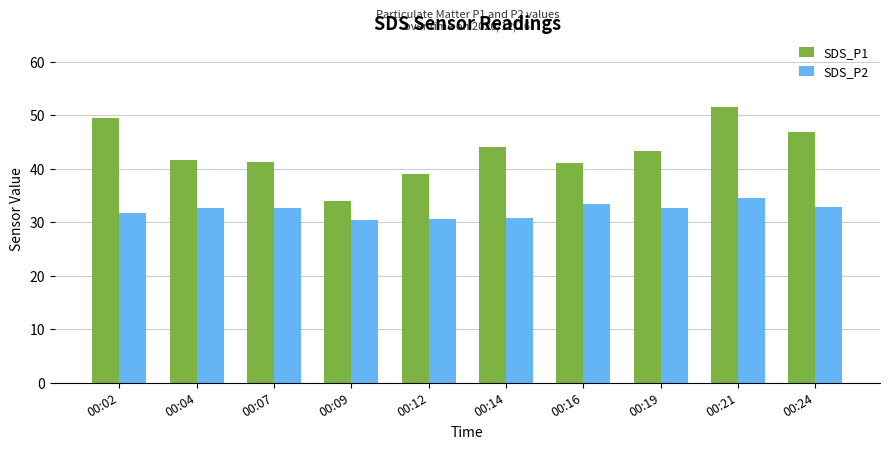

What is the minimum value for SDS_P1?

33.9